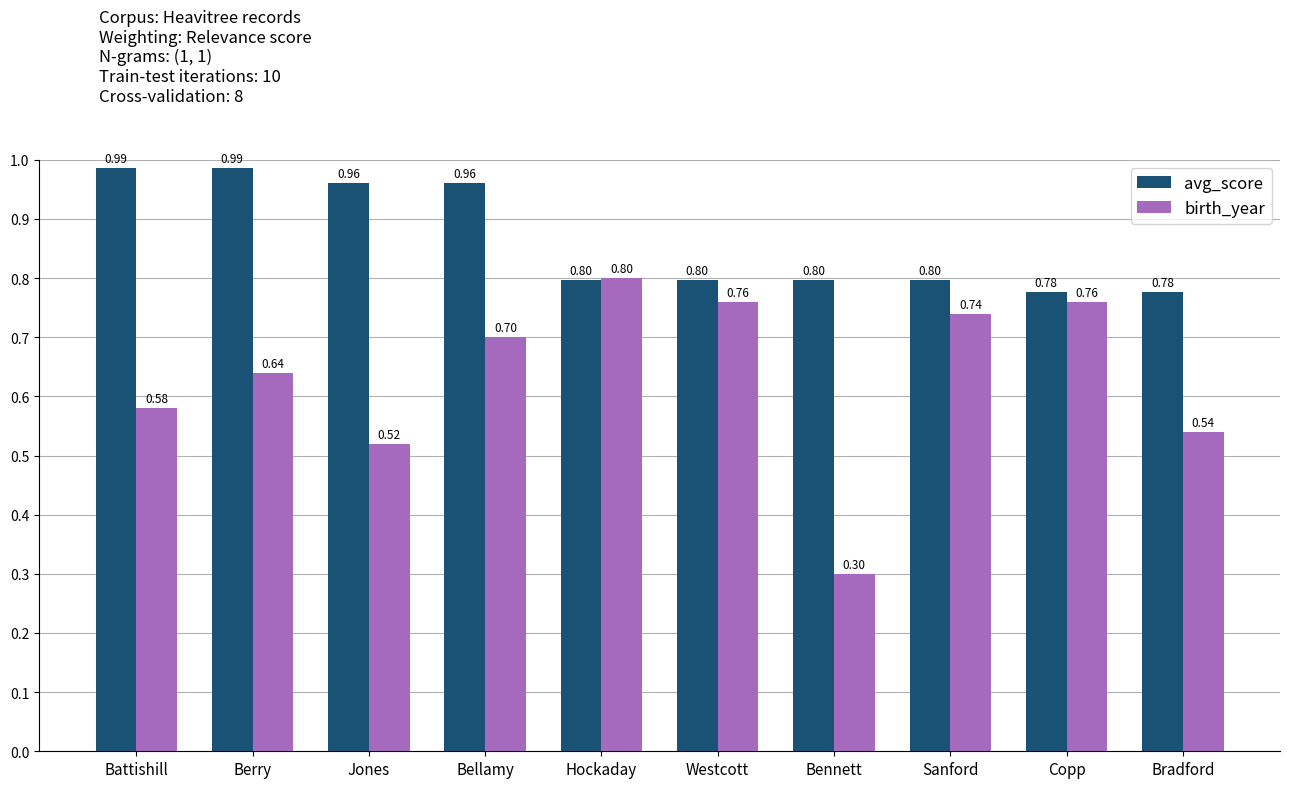

What is the sum of all birth_year values?

6.3